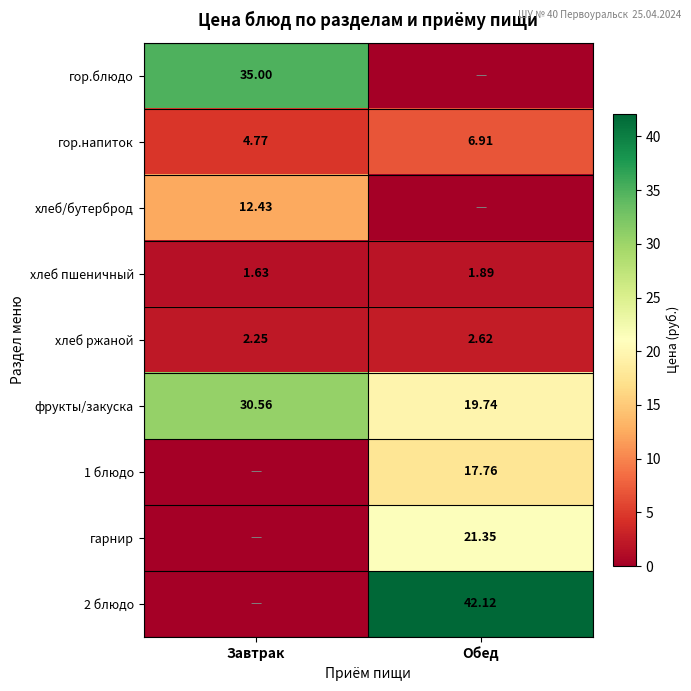

Where is хлеб пшеничный nearest to the value 1?

Завтрак